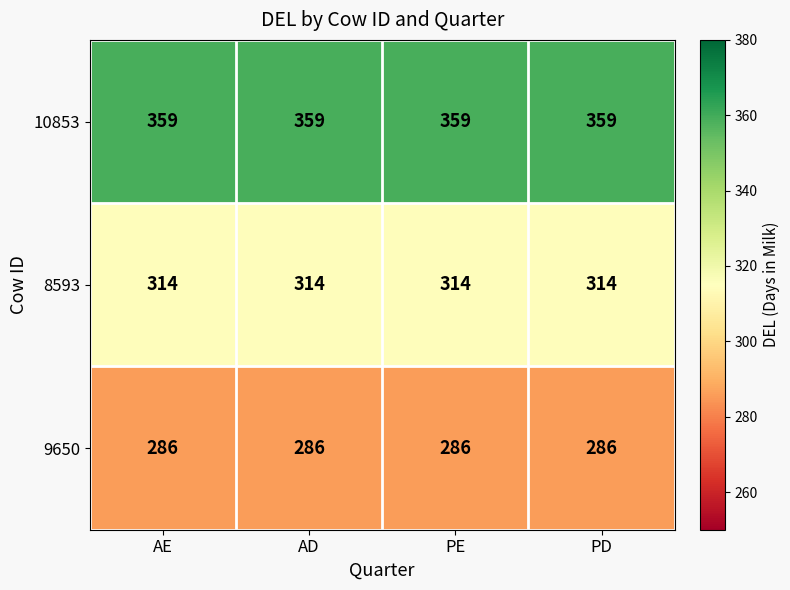

List the series in order of their overall mean, highest first.

10853, 8593, 9650